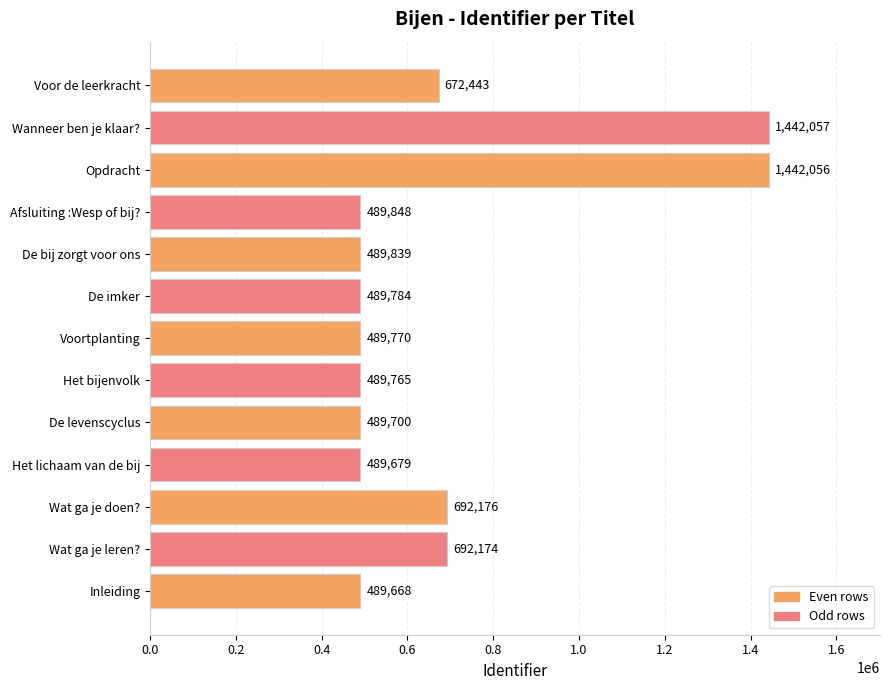

How many data points are less than 489839?

6